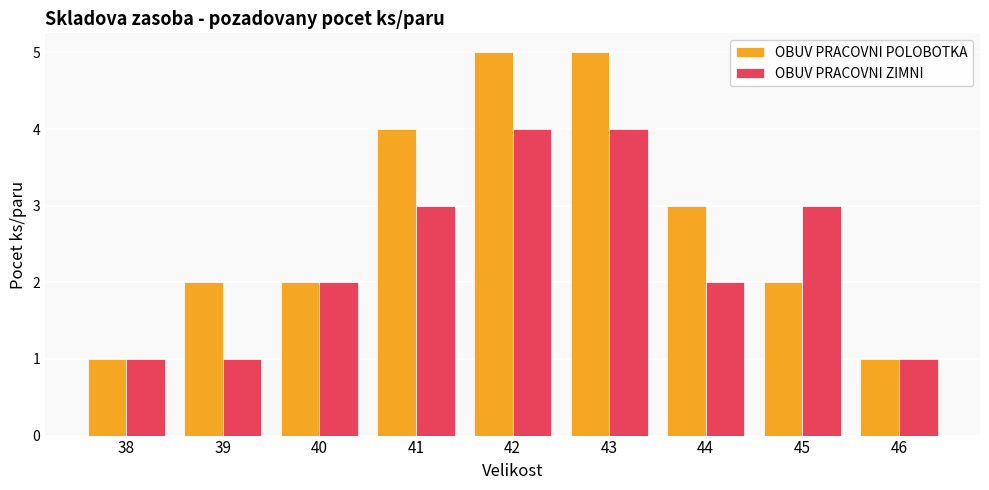

Rank the series at 41 from highest to lowest value.

OBUV PRACOVNI POLOBOTKA, OBUV PRACOVNI ZIMNI